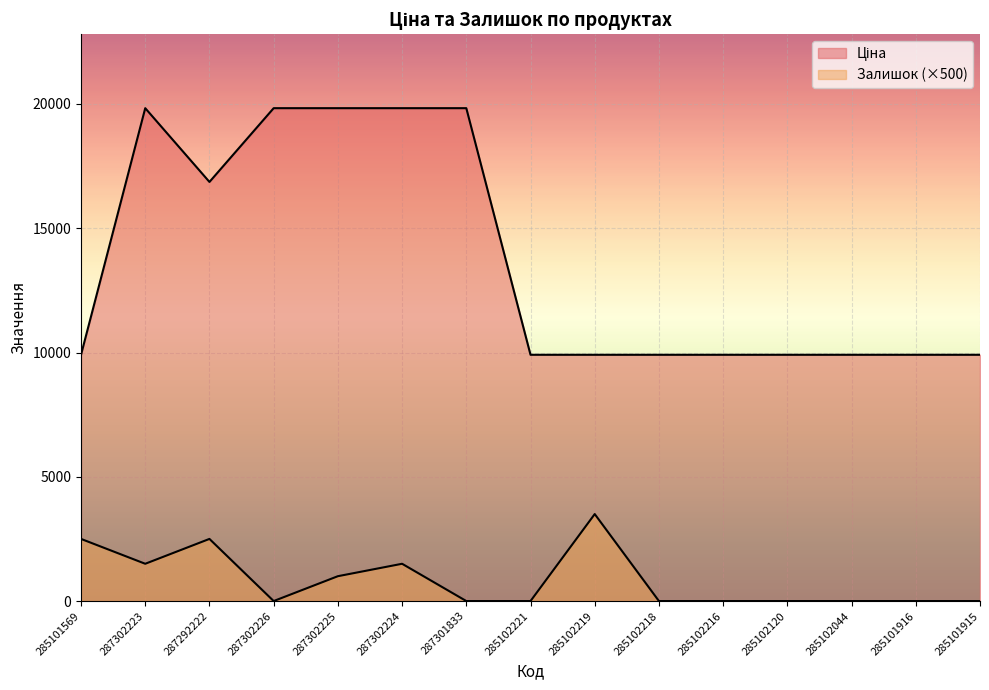

What is the sum of all Залишок values?

12500.0